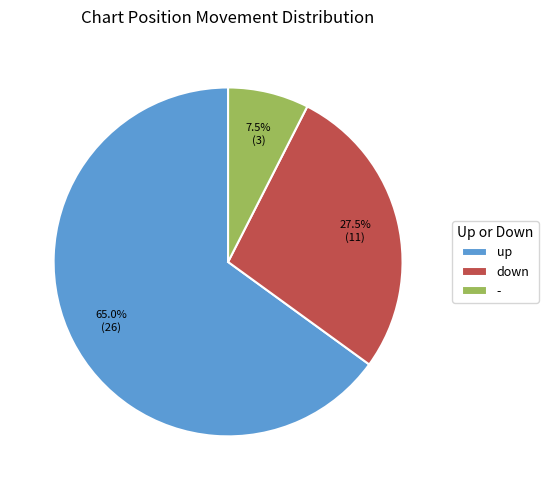

Which category has the biggest portion of the pie?

up